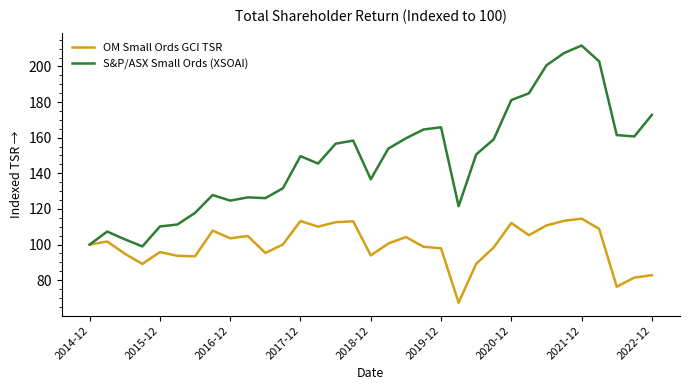

What are all the series names shown in the legend?

OM Small Ords GCI TSR, S&P/ASX Small Ords (XSOAI)